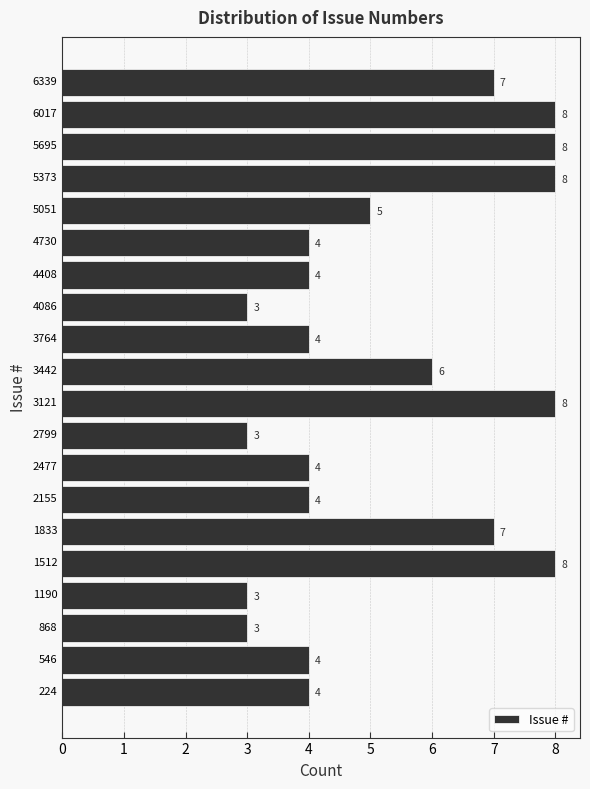

Reading bottom to top, transcribe this chart: for each bar, give the range it covers on the y-axis and its length. The bar edges are not printed on the chart, so give them approximately, as read against the axis.

50 to 400: 4
400 to 700: 4
700 to 1050: 3
1050 to 1350: 3
1350 to 1650: 8
1650 to 2000: 7
2000 to 2300: 4
2300 to 2650: 4
2650 to 2950: 3
2950 to 3300: 8
3300 to 3600: 6
3600 to 3950: 4
3950 to 4250: 3
4250 to 4550: 4
4550 to 4900: 4
4900 to 5200: 5
5200 to 5550: 8
5550 to 5850: 8
5850 to 6200: 8
6200 to 6500: 7